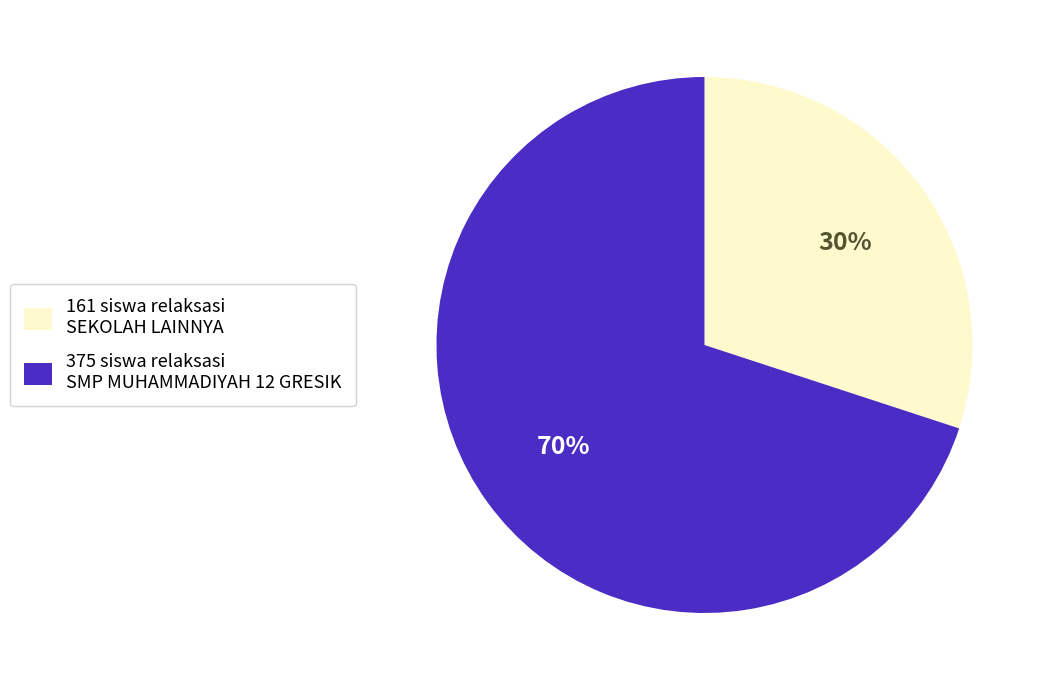

Count the number of slices in the pie.

2